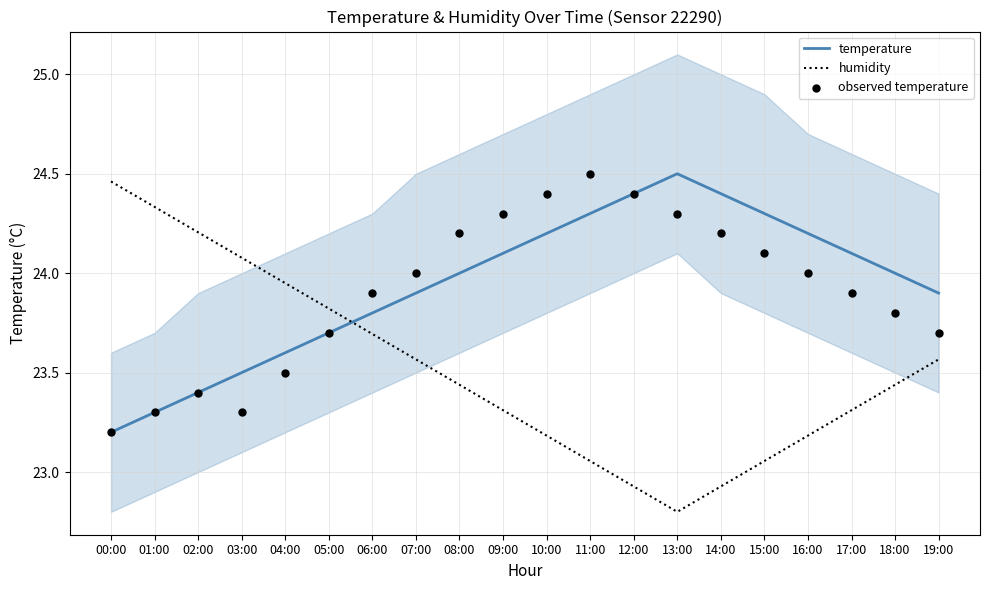

What is the total value across all series at 01:00?

70.9